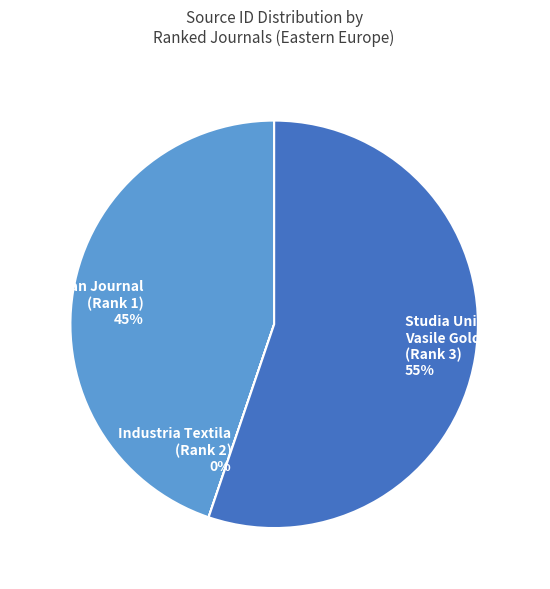

What percentage is the Carpathian Journal (Rank 1) 45% slice, to the nearest percent?

45%